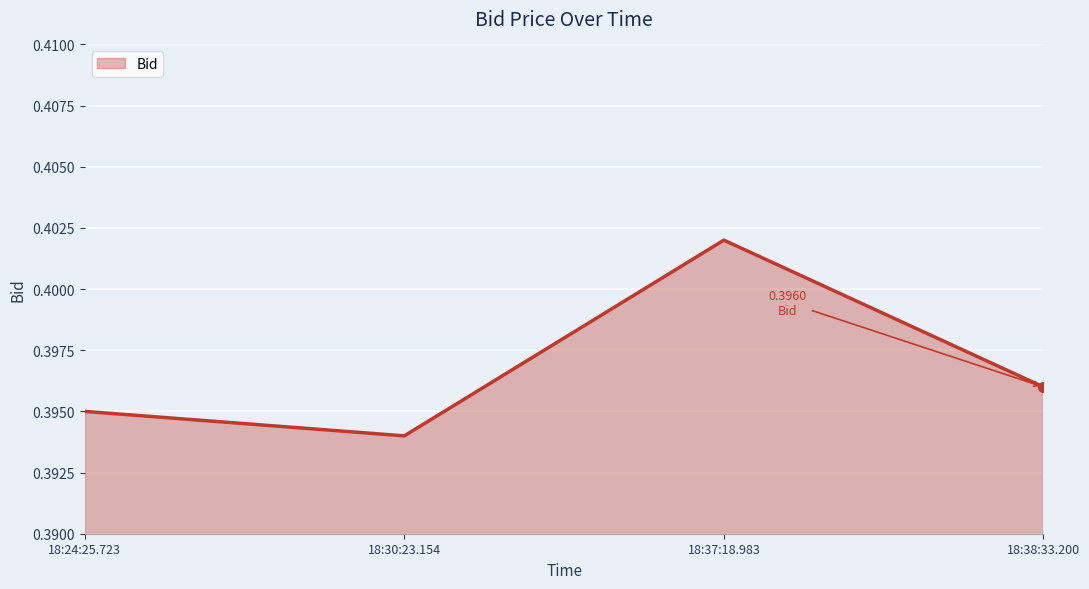

Rank the categories by value from highest to lowest.

18:37:18.983, 18:38:33.200, 18:24:25.723, 18:30:23.154